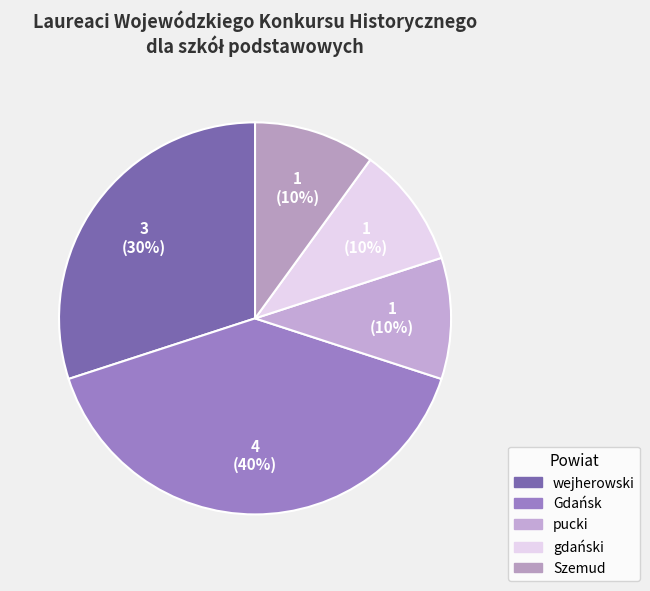

Is it true that wejherowski is 20% of the pie?

False